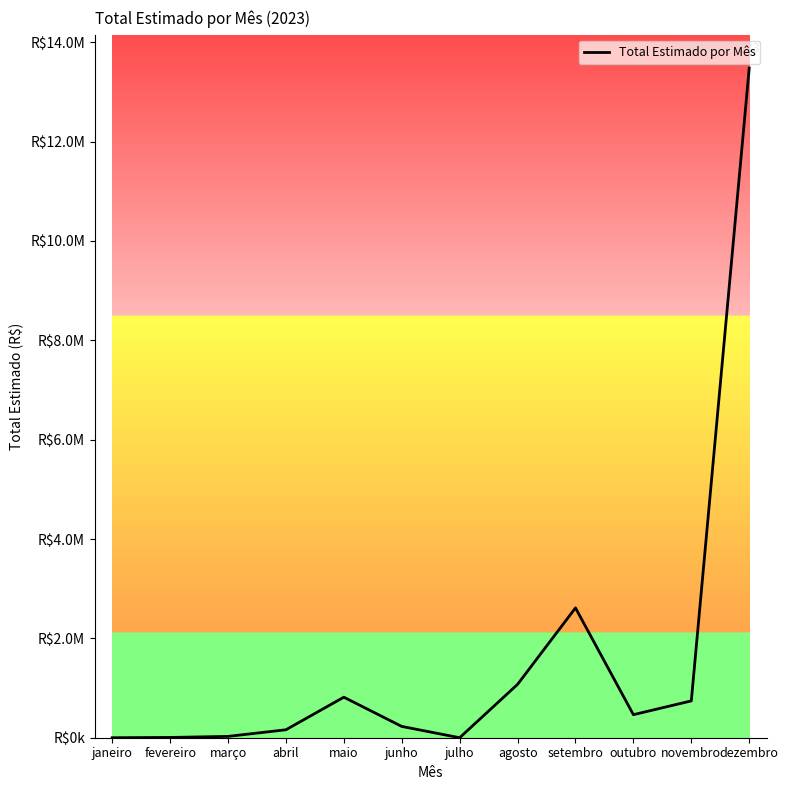

Is this an area chart (filled region under the line)?

No